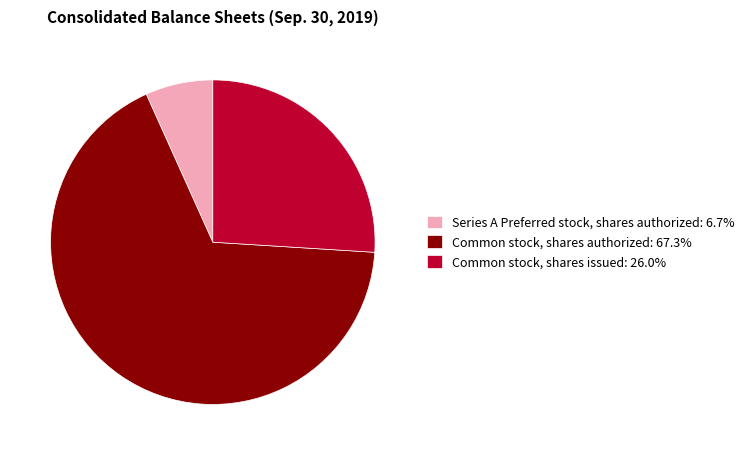

Is Series A Preferred stock, shares authorized: 6.7% the majority of the pie?

No